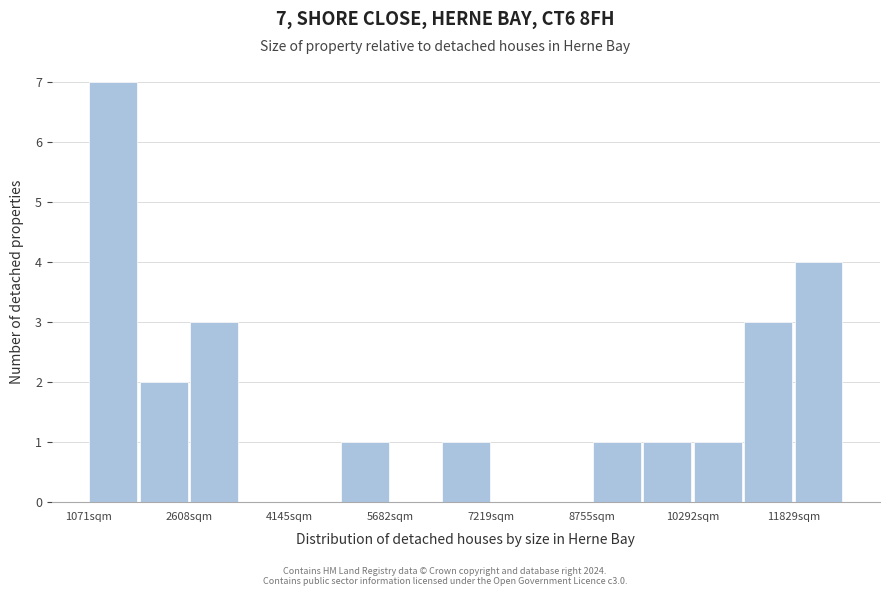

Read against the x-axis, roughly where is the centre of the tallest bar?

1400